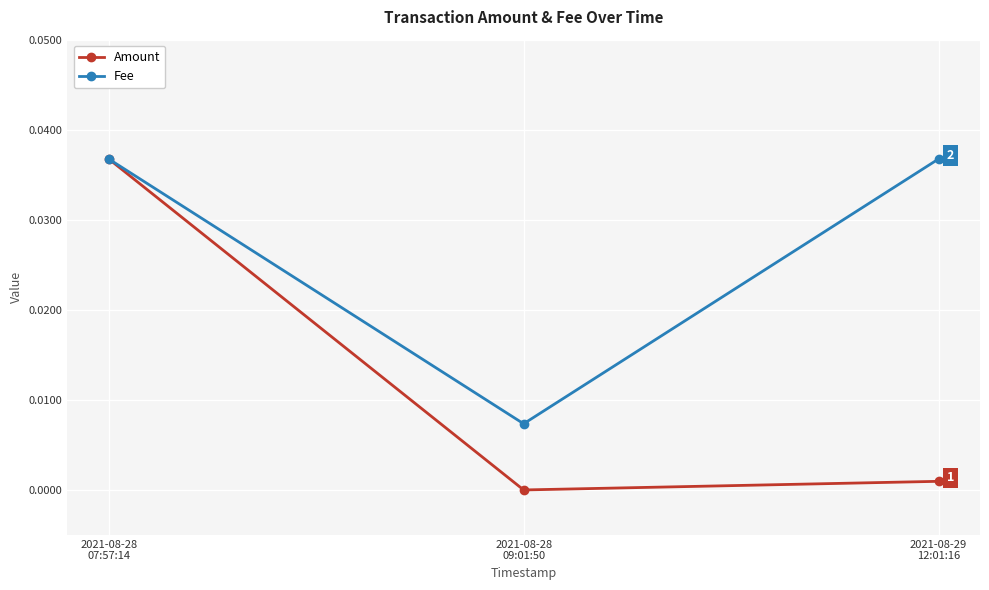

True or false: Amount has a value of 0.0 at 2021-08-28
09:01:50.

True